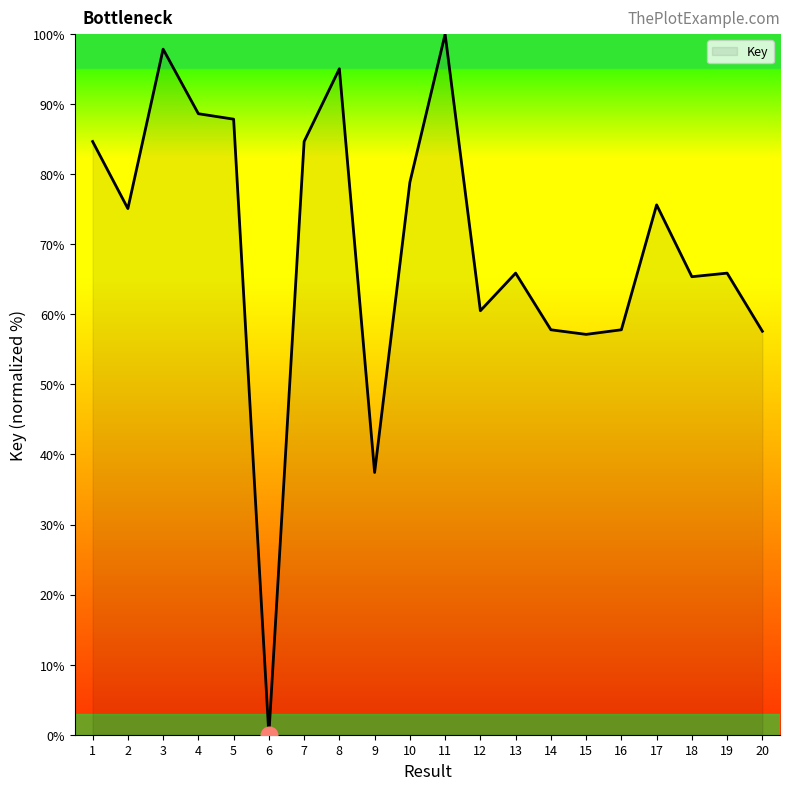

True or false: the data shows 39.0 at 7.

False